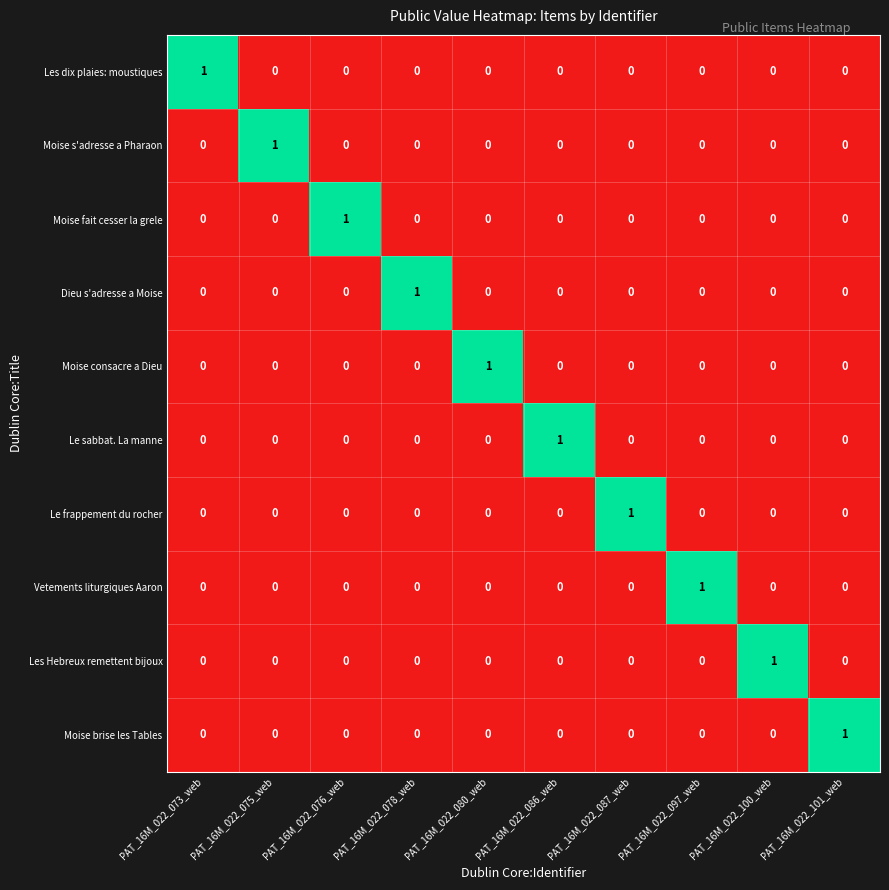

The Dieu s'adresse a Moise series shows 0 at PAT_16M_022_073_web. True or false?

True